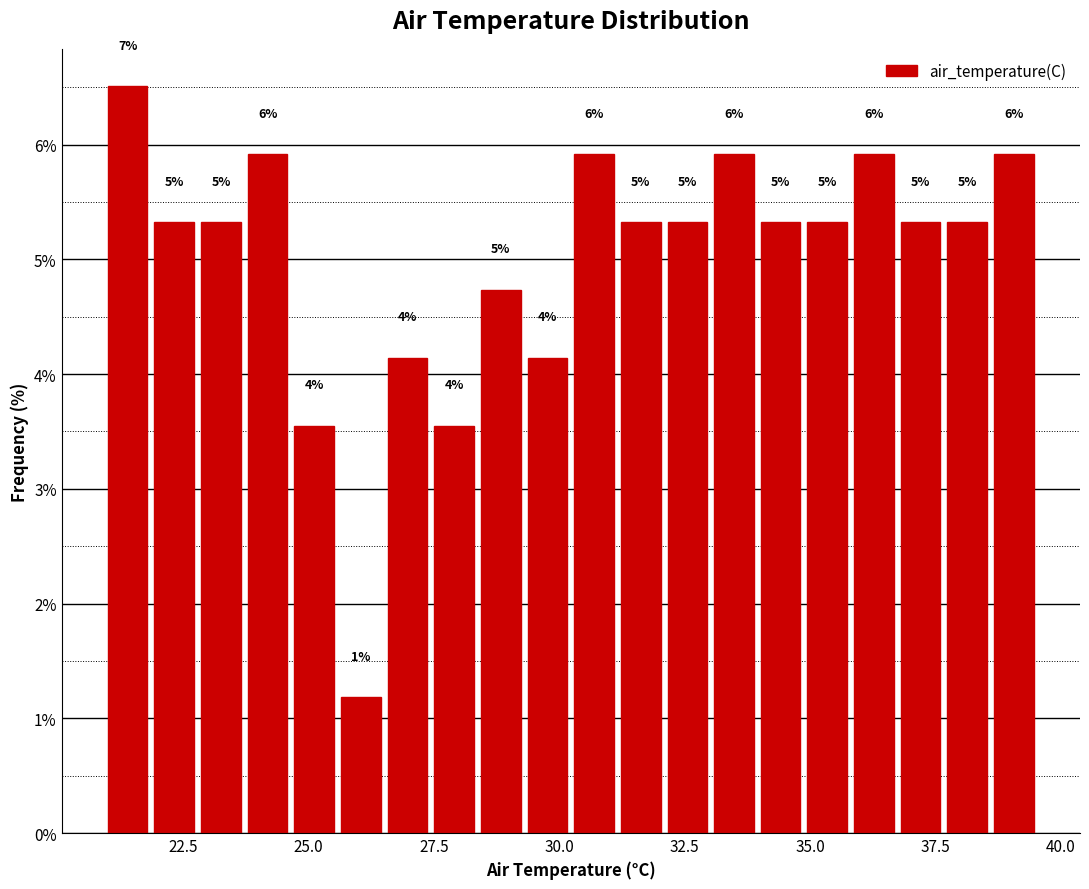

Around what value on the x-axis is the tallest bar? Give the approximate position of its centre, as read against the axis.

21.5